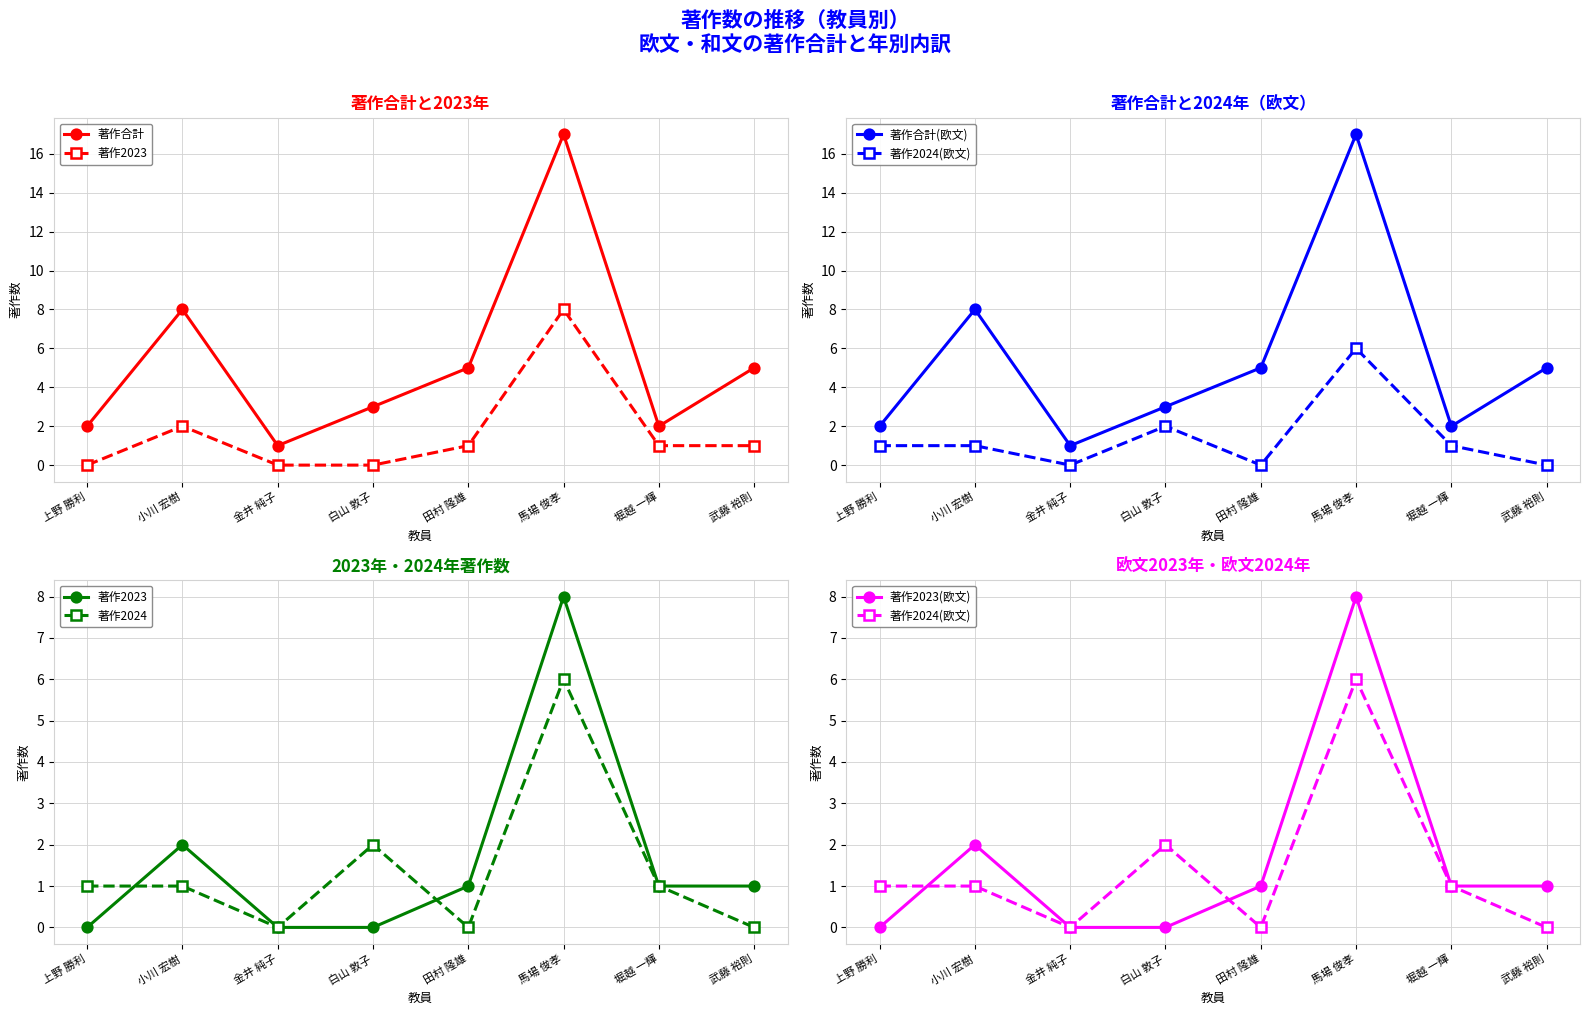

At which category is the sum across all series the highest?

馬場 俊孝